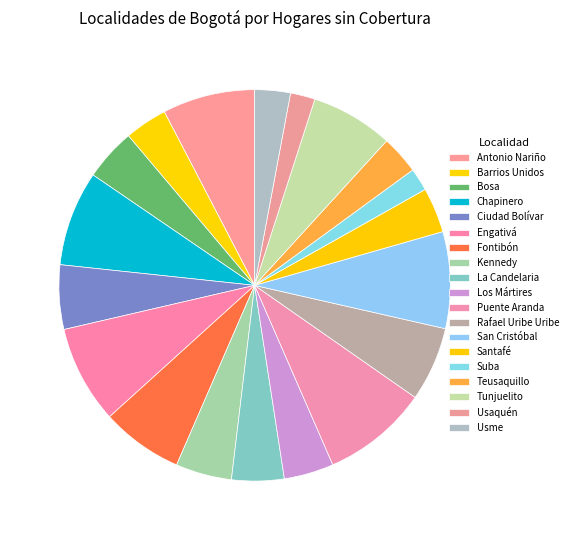

How many segments does this pie chart have?

19